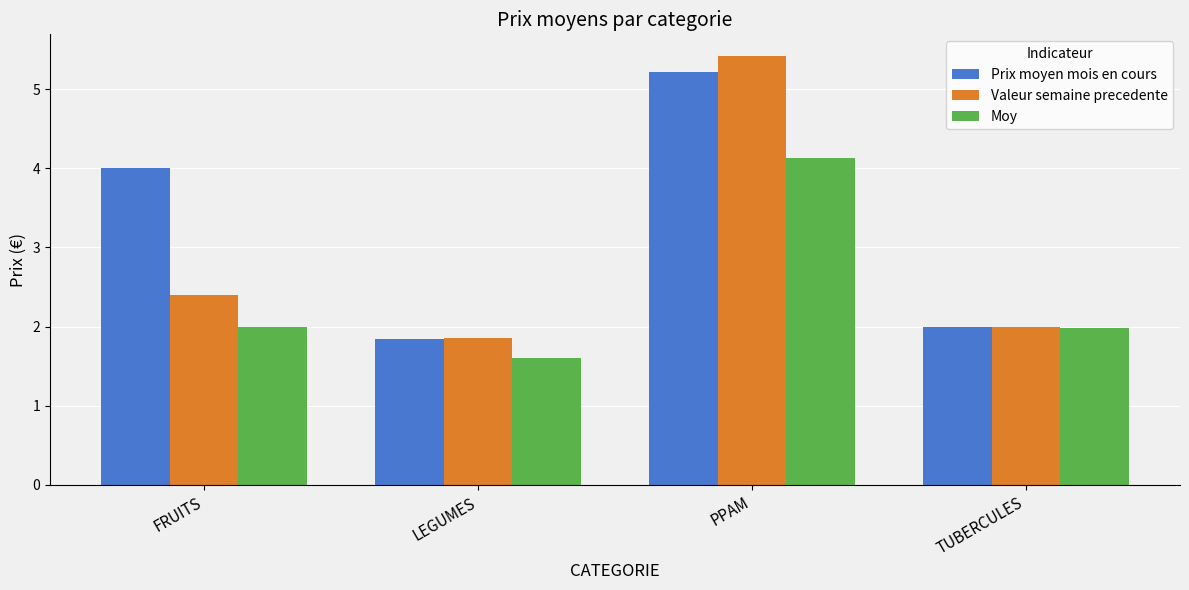

Count the number of categories in the chart.

4